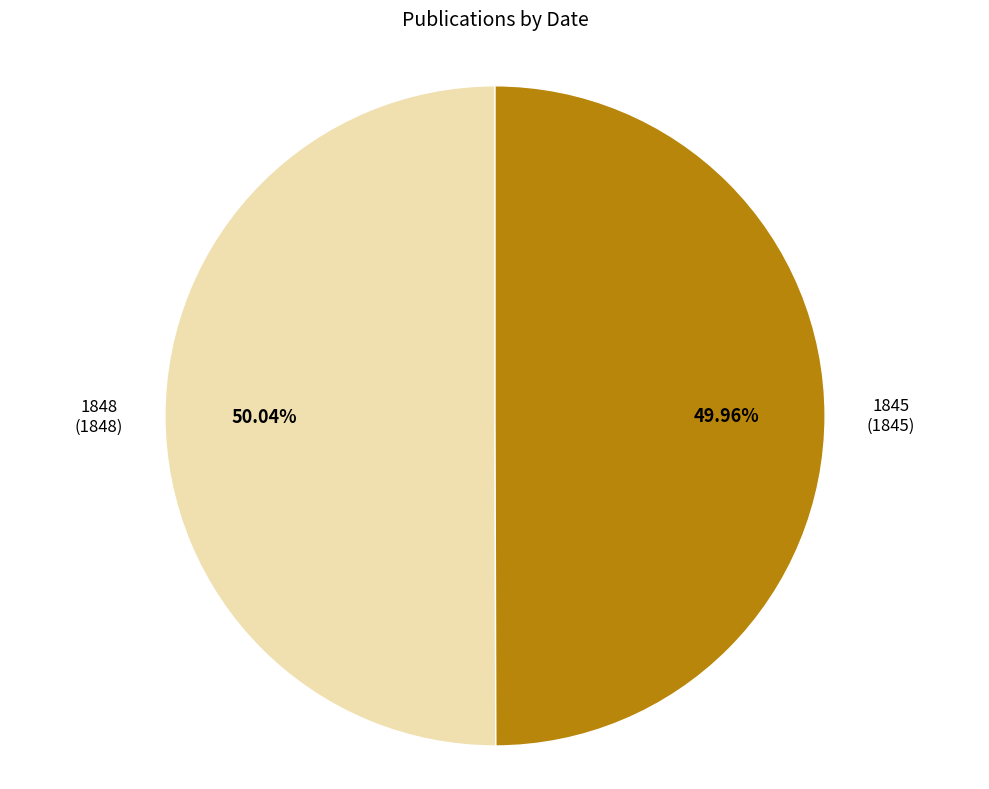

Does any single category account for the majority?

Yes